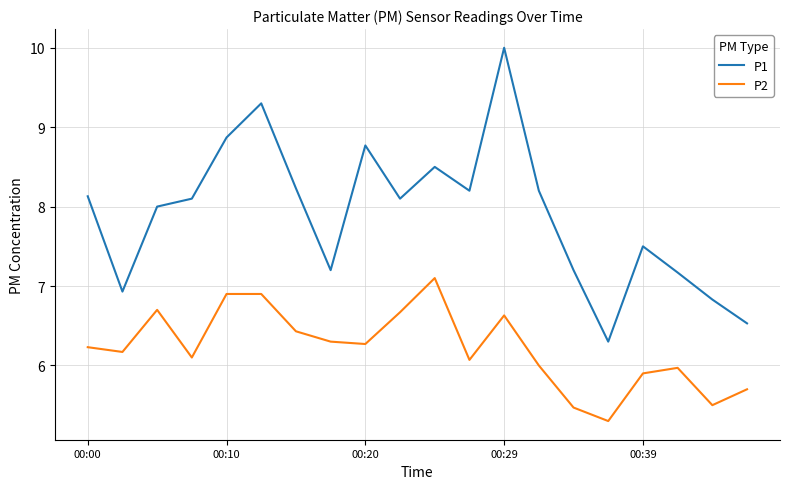

Which series has the largest total across all categories?

P1